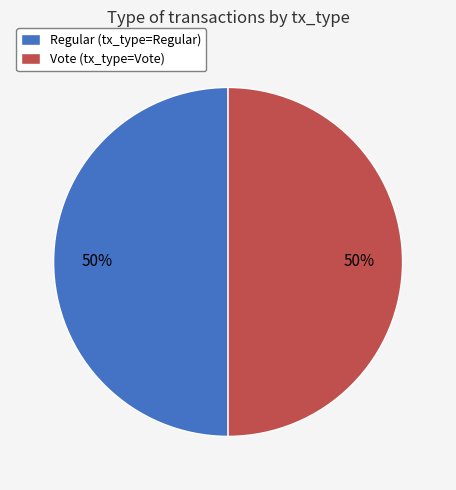

The Vote slice represents 92% of the pie. True or false?

False